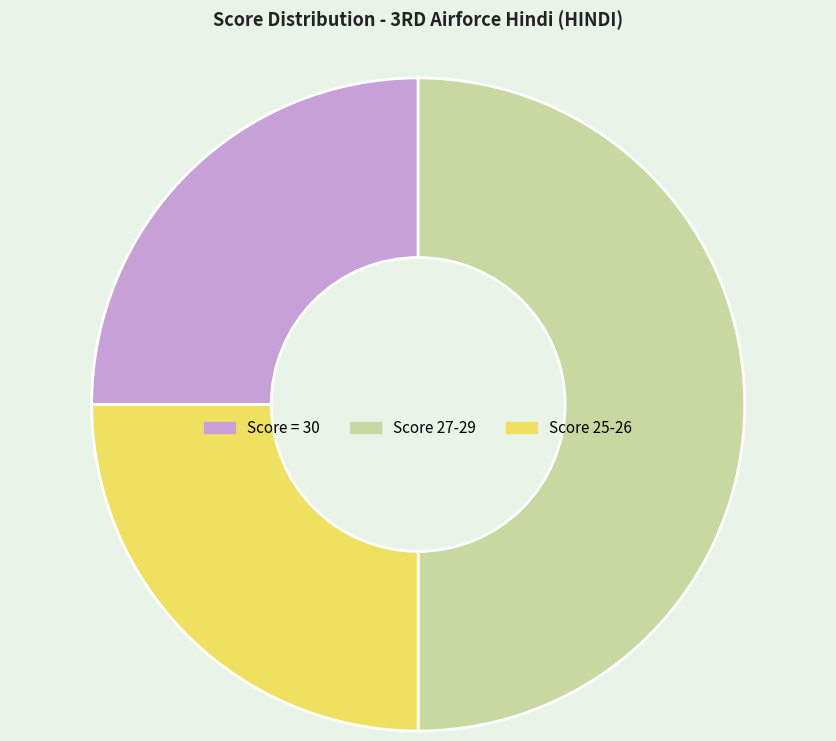

Approximately how many times larger is the value at Score 25-26 compared to Score 27-29?

0.5